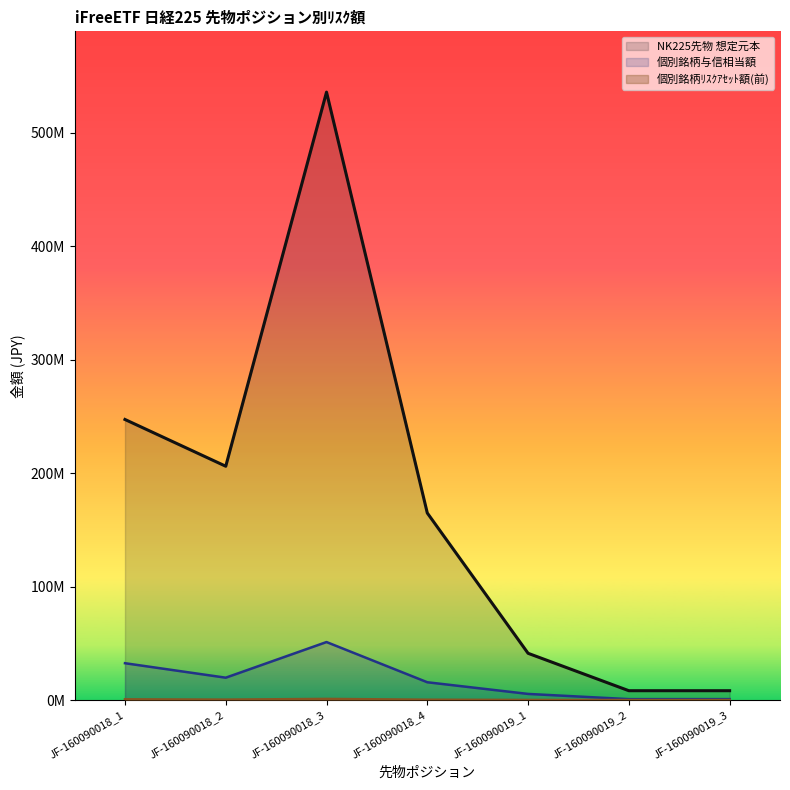

What position from the right is JF-160090018_2?

6